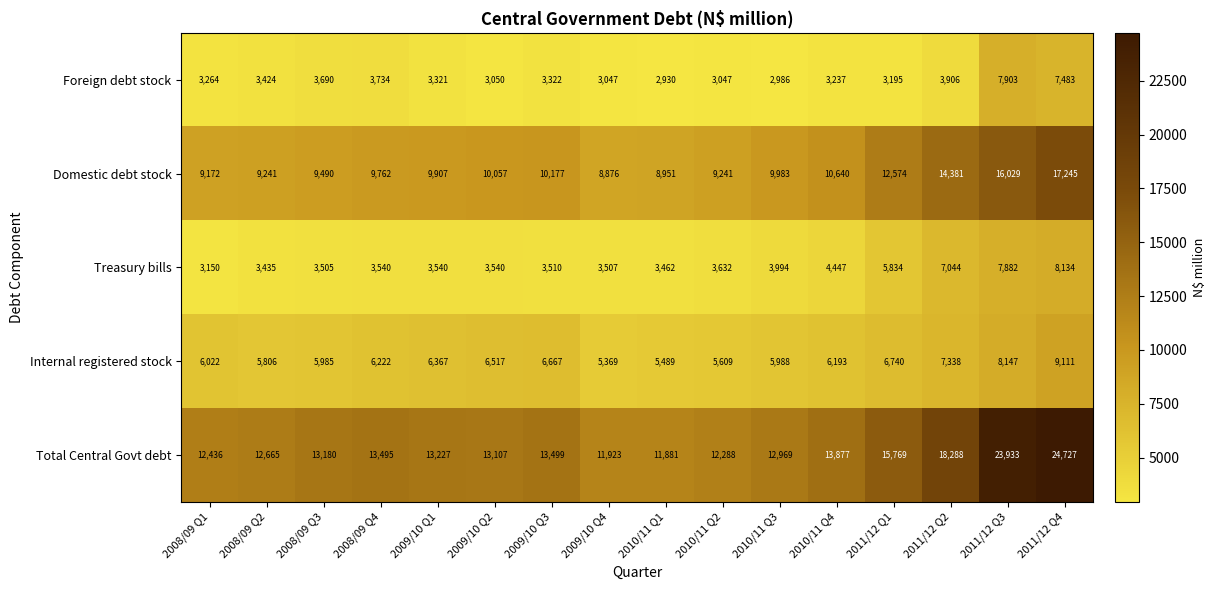

How many data points does each series have?

16